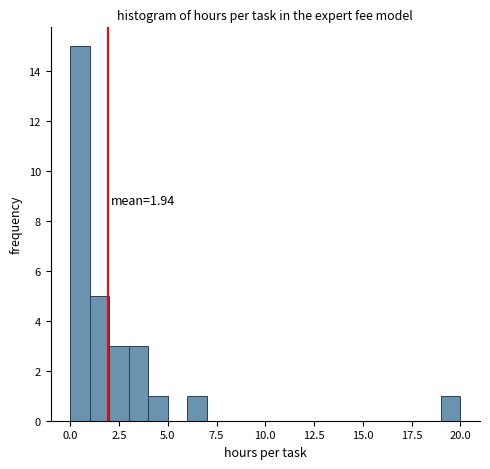

Read against the x-axis, roughly where is the centre of the tallest bar?

0.5